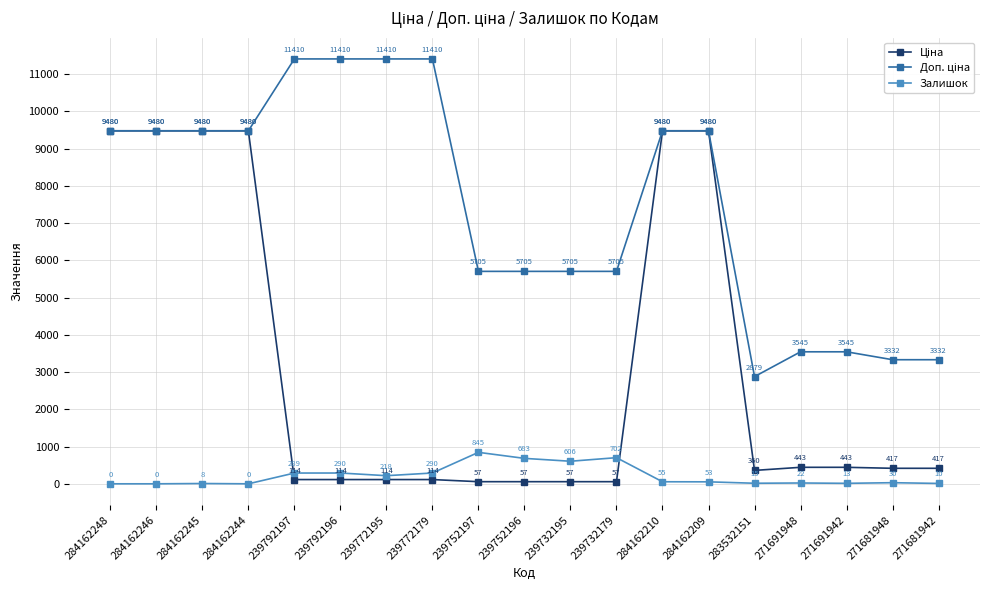

What is the label of the 12th point from the left?

239732179